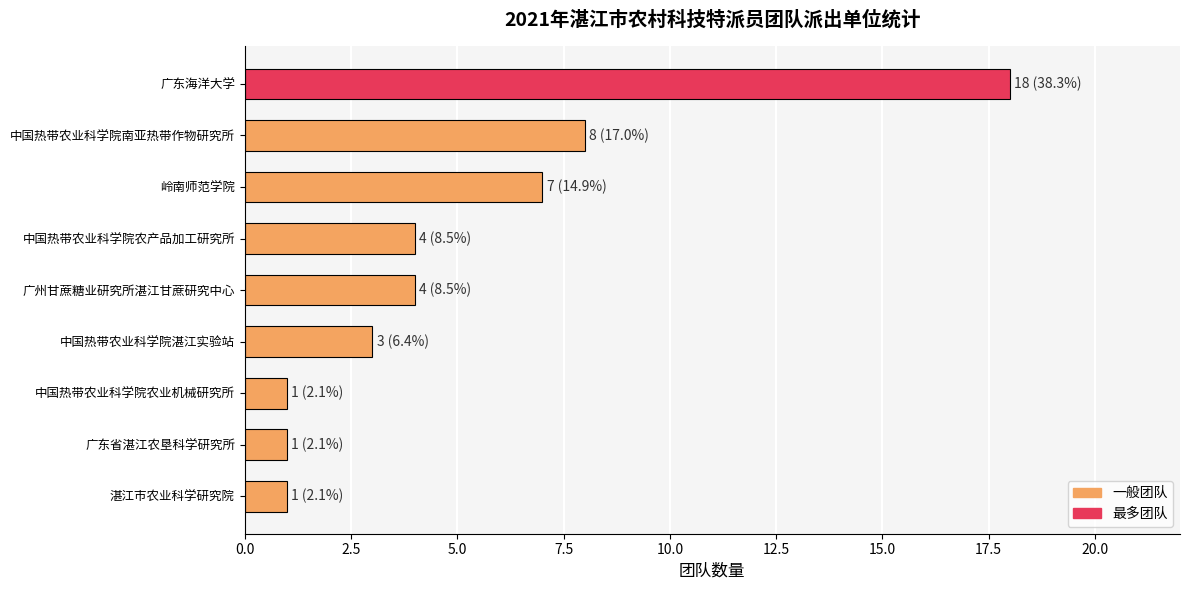

Between 中国热带农业科学院南亚热带作物研究所 and 岭南师范学院, which is larger?

中国热带农业科学院南亚热带作物研究所